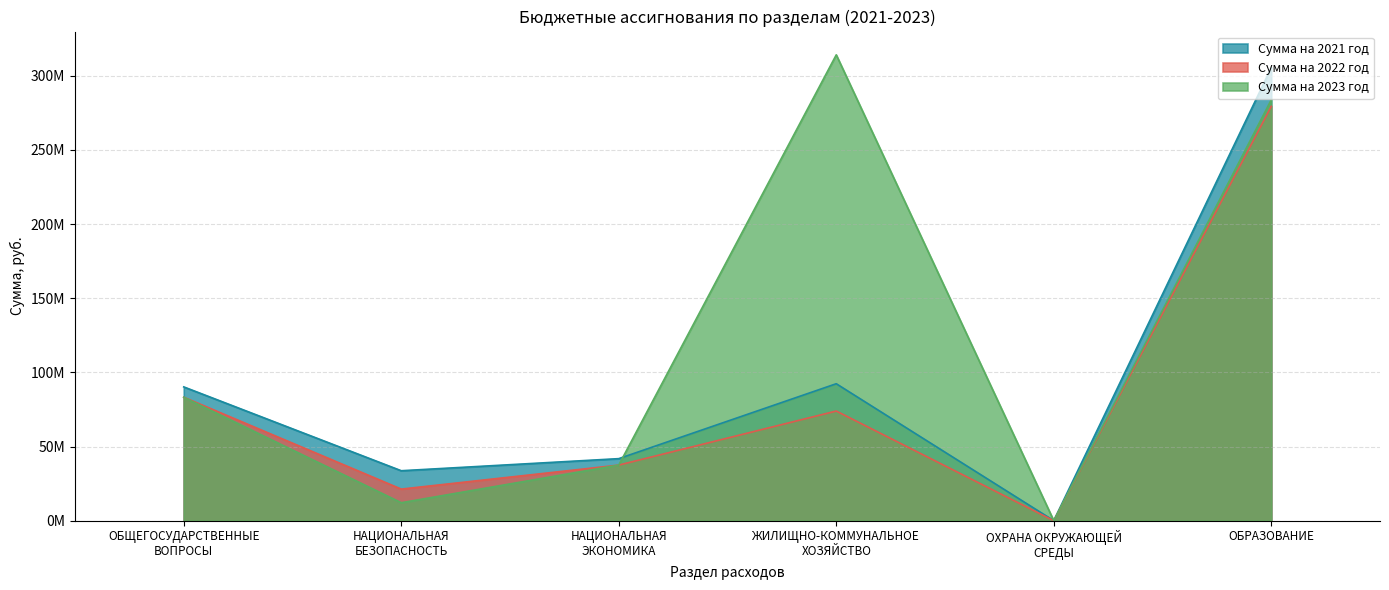

How many data points in Сумма на 2022 год are above 37501379?

3